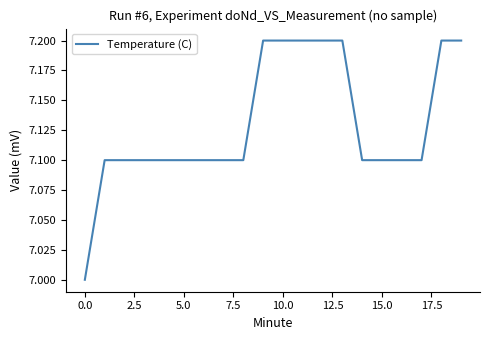

What is the smallest value displayed?

7.0